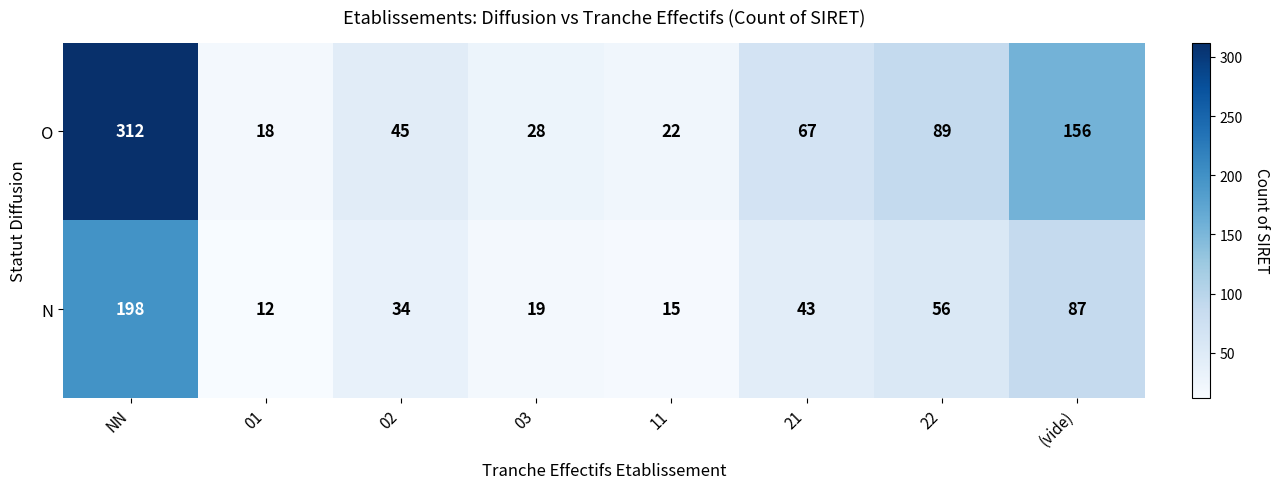

What is the difference between the second highest and second lowest values in the O series?

134